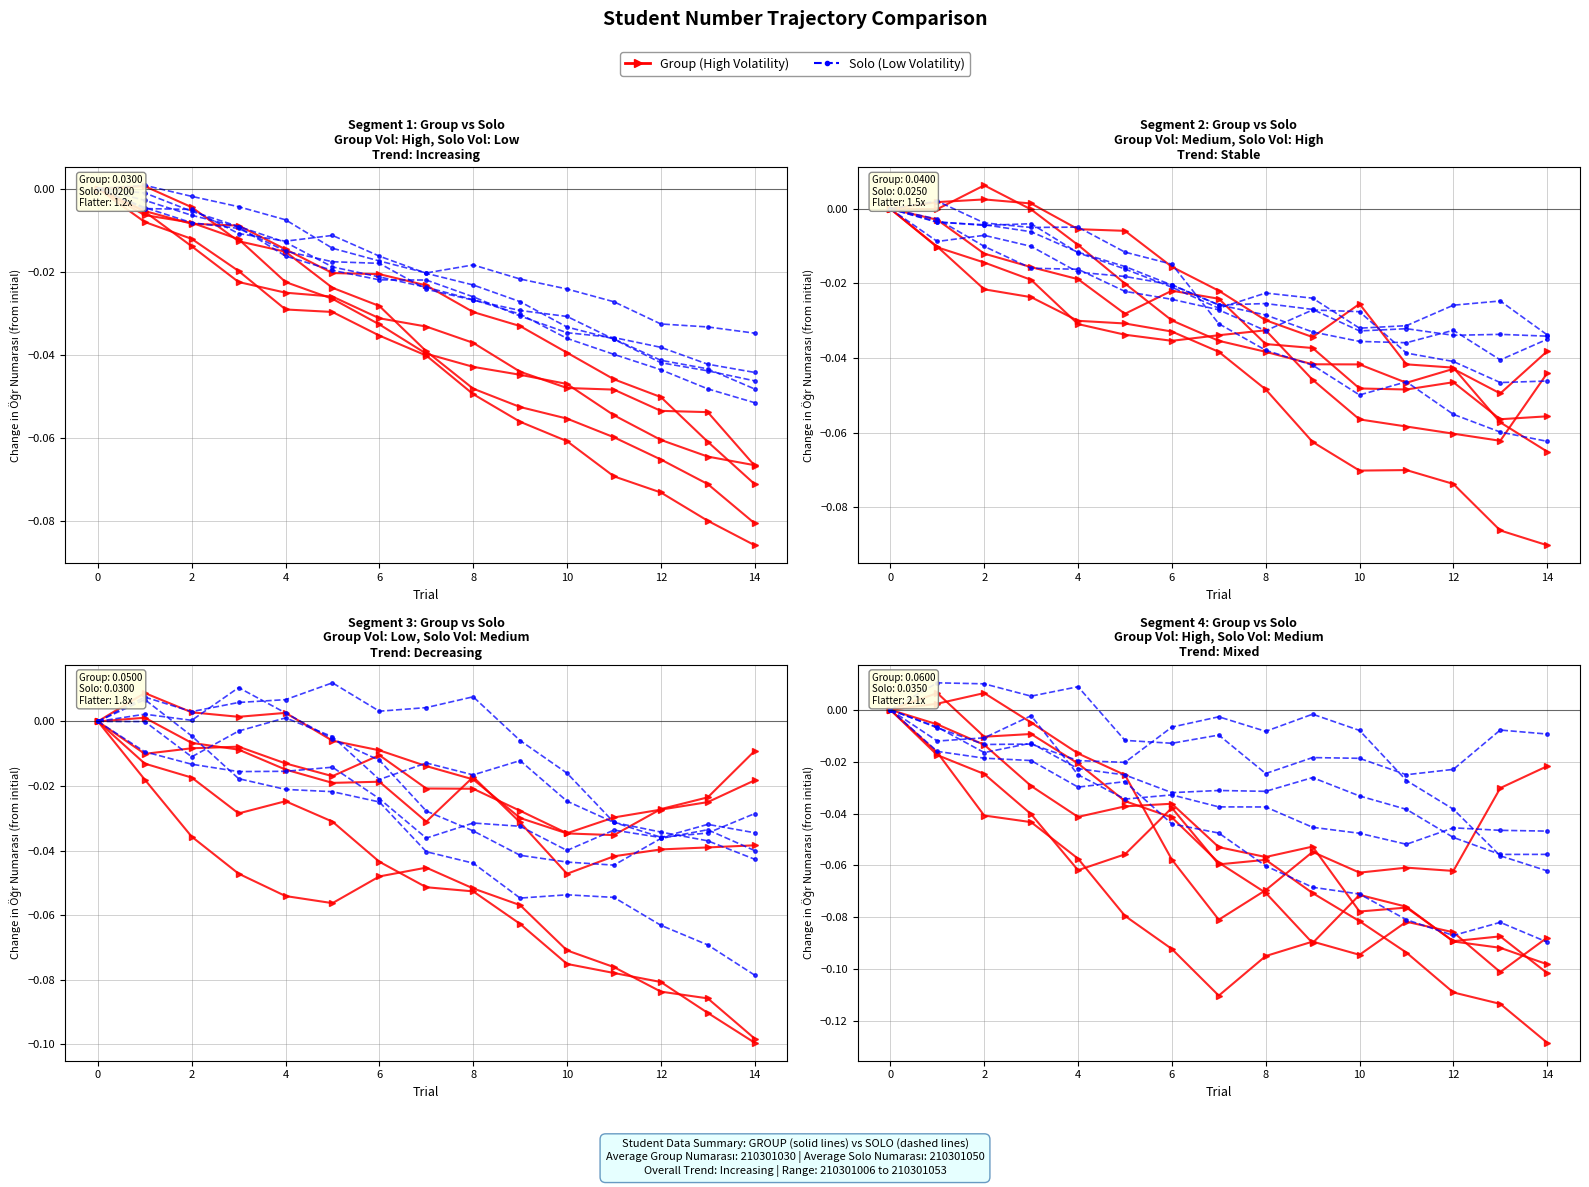

What is the sum of all Group (High Volatility) values?

-0.8